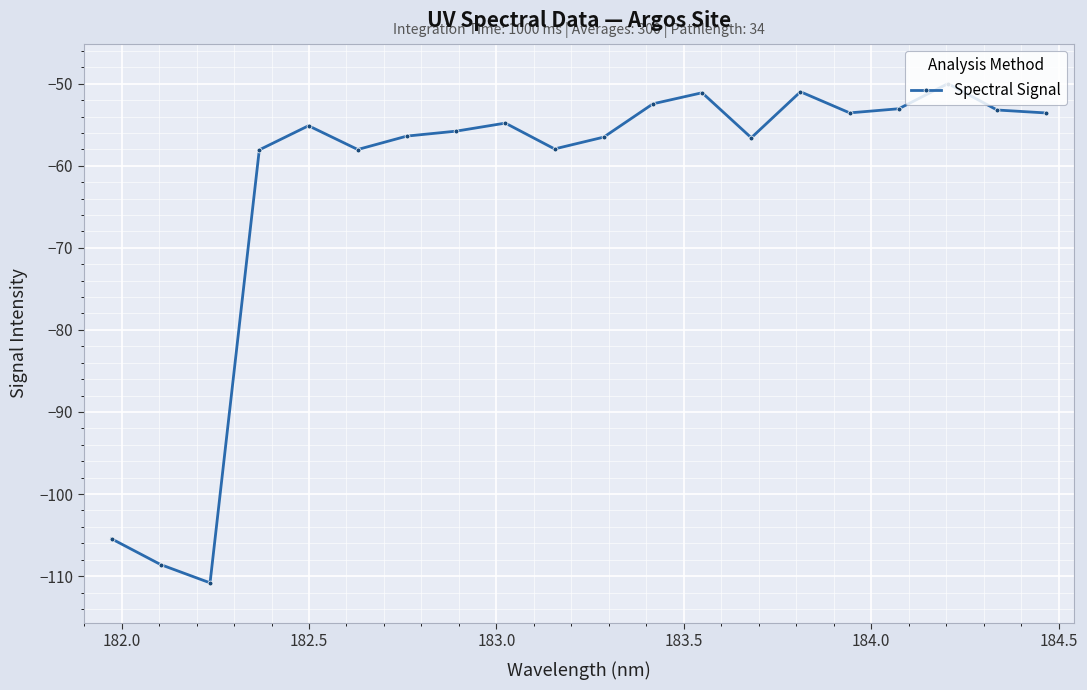

What is the value of the 20th point from the left?

-53.6